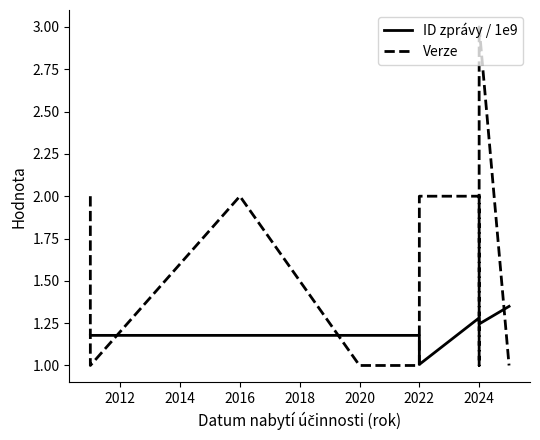

How many distinct data groups are displayed?

2